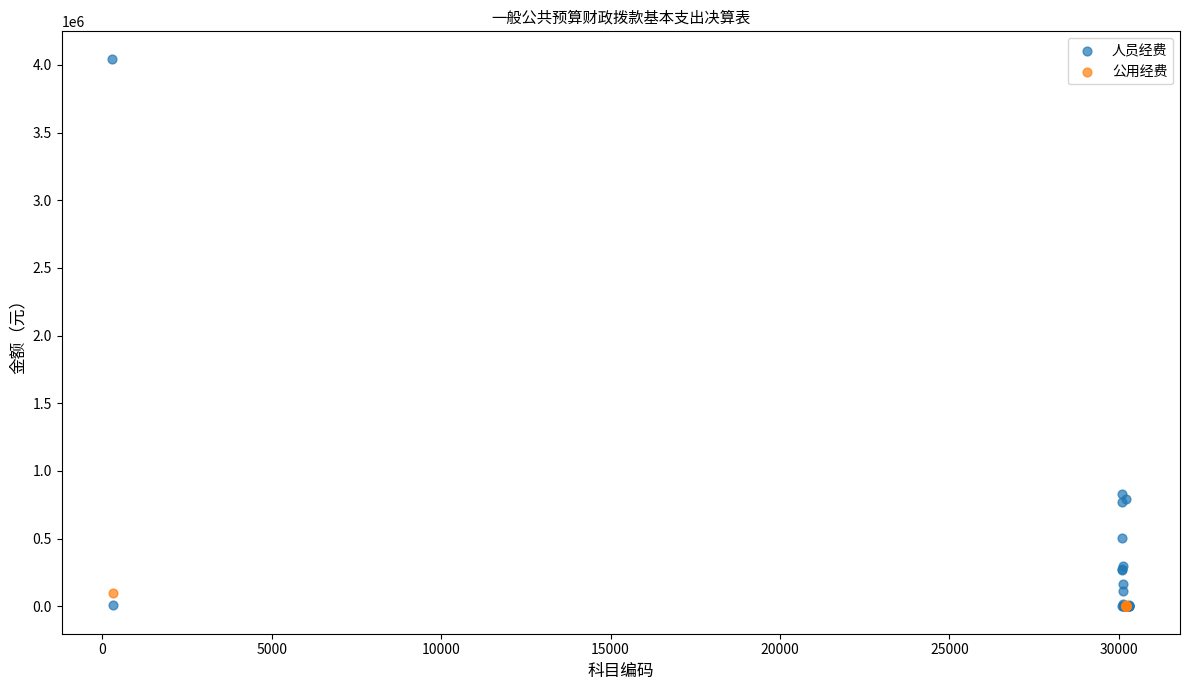

Which series reaches the maximum Y coordinate?

人员经费